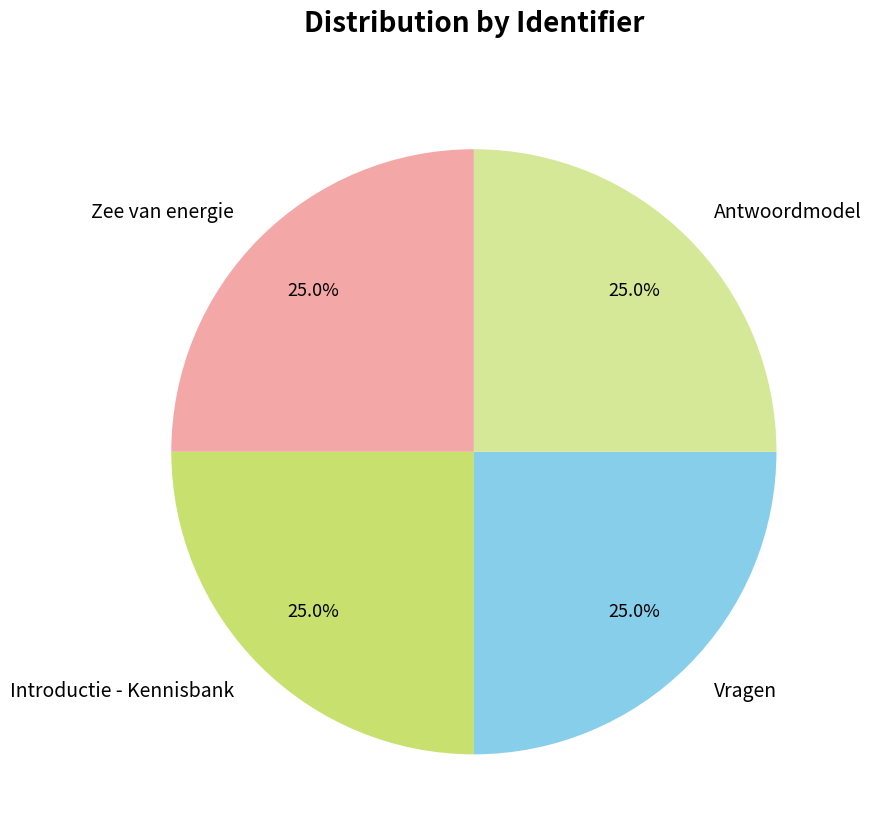

What percentage is NOT represented by Vragen?

75.0%